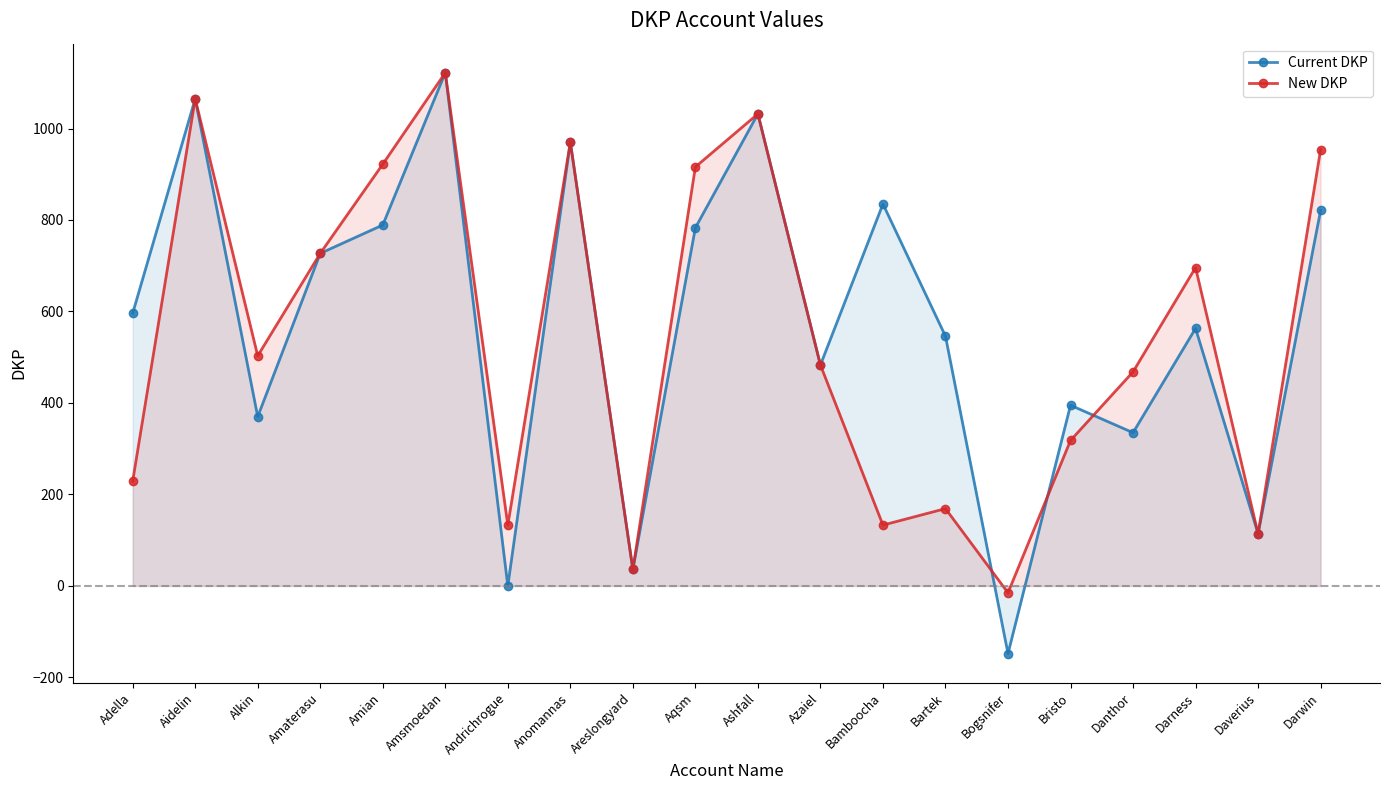

What is the highest value of the Current DKP series?

1122